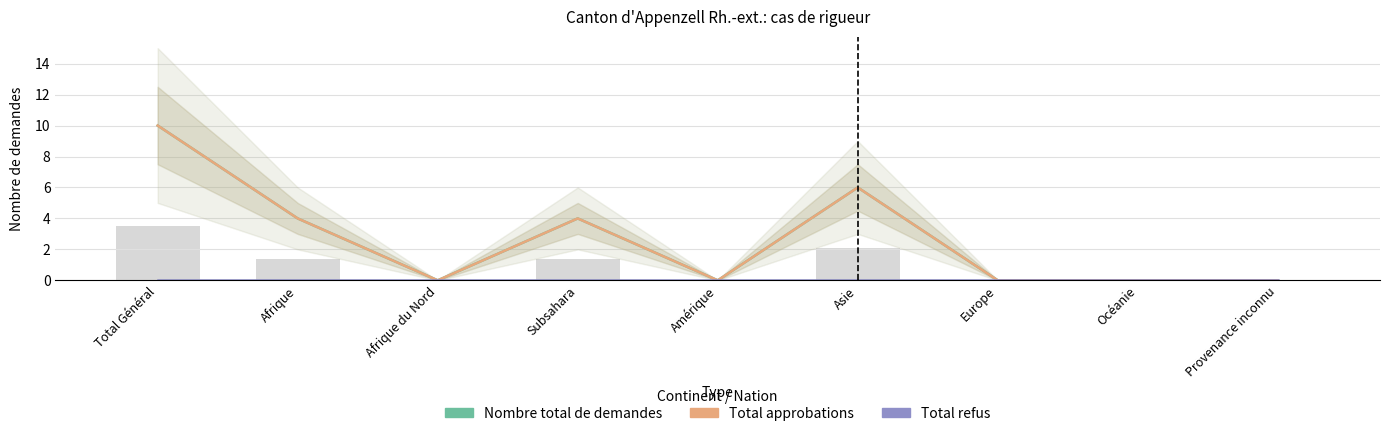

Is the value of Total approbations at Amérique greater than the value of Total refus at Océanie?

No